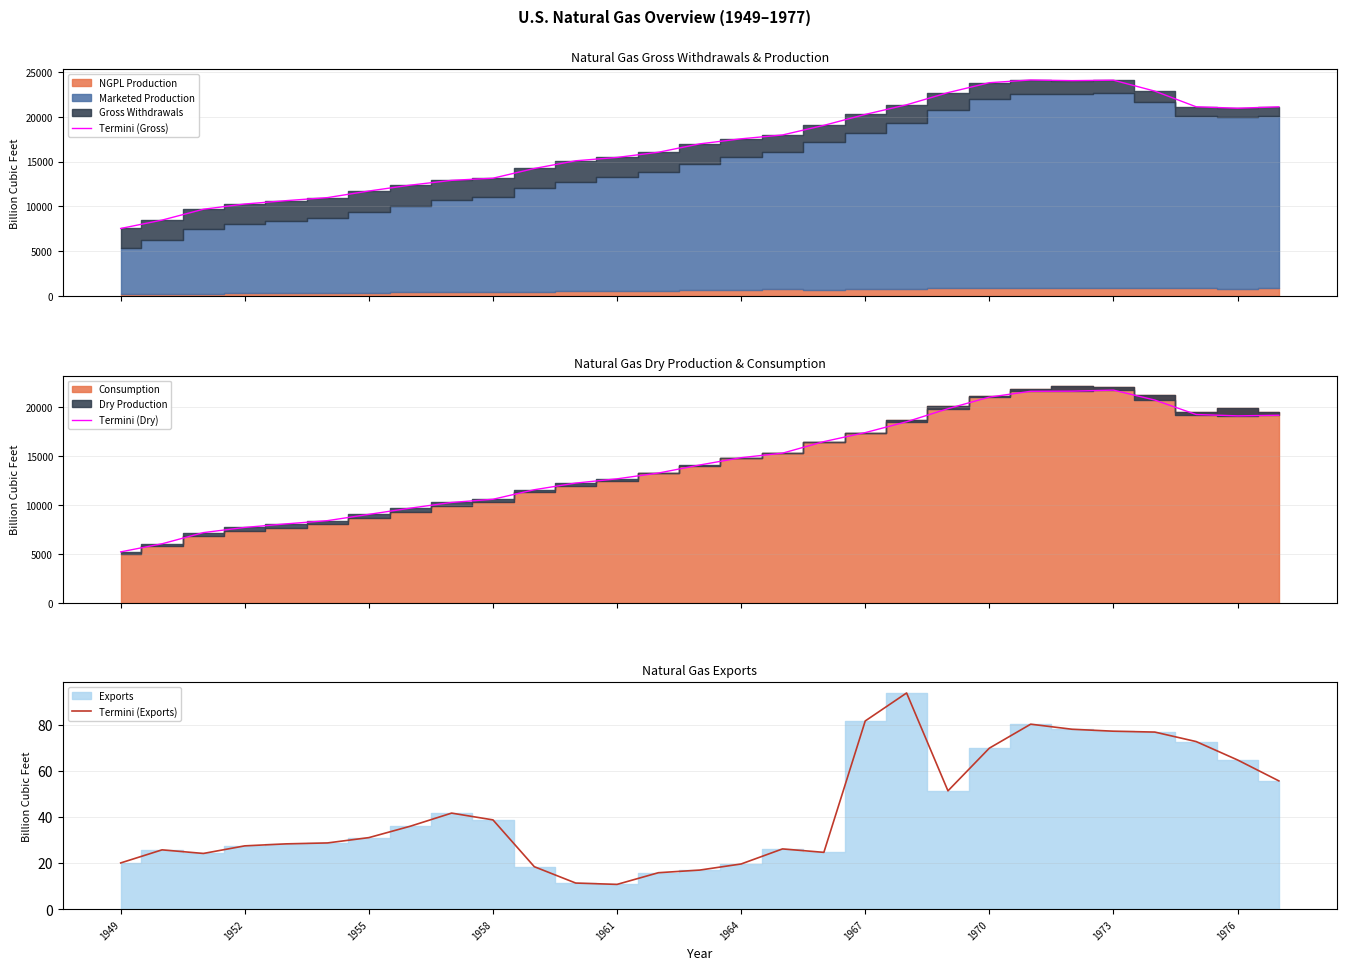

The Termini (Exports) series shows 69.8 at 1970. True or false?

True